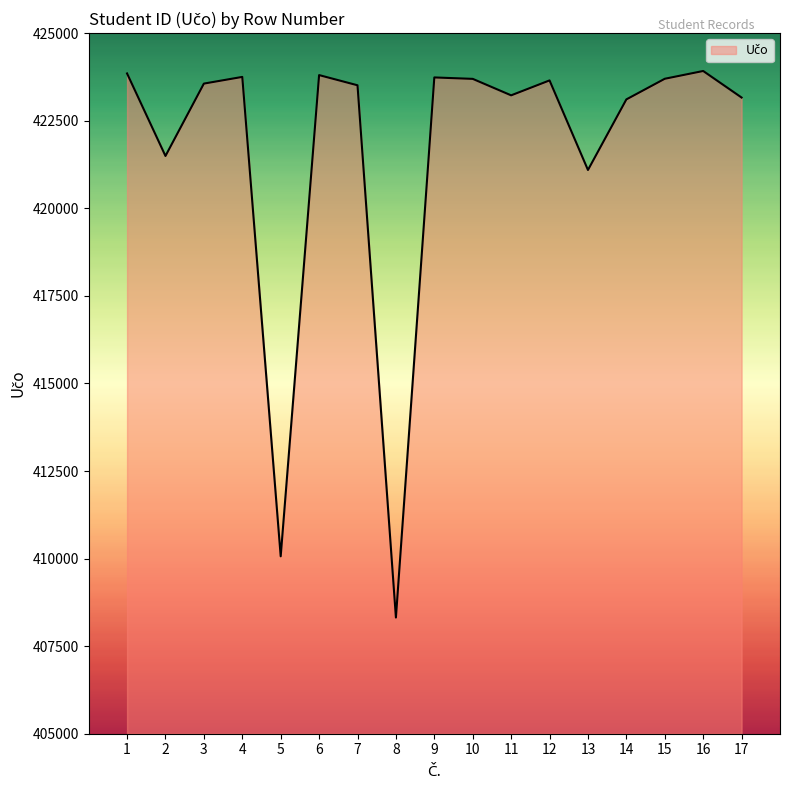

Between 9 and 7, which is larger?

9